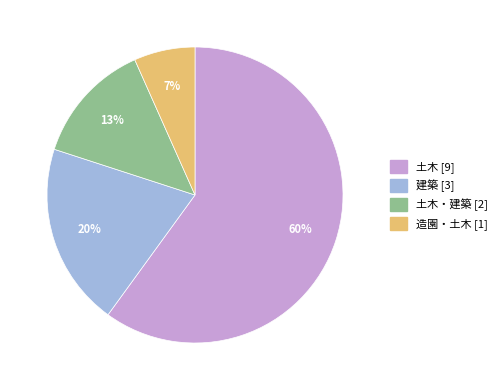

Count the number of slices in the pie.

4